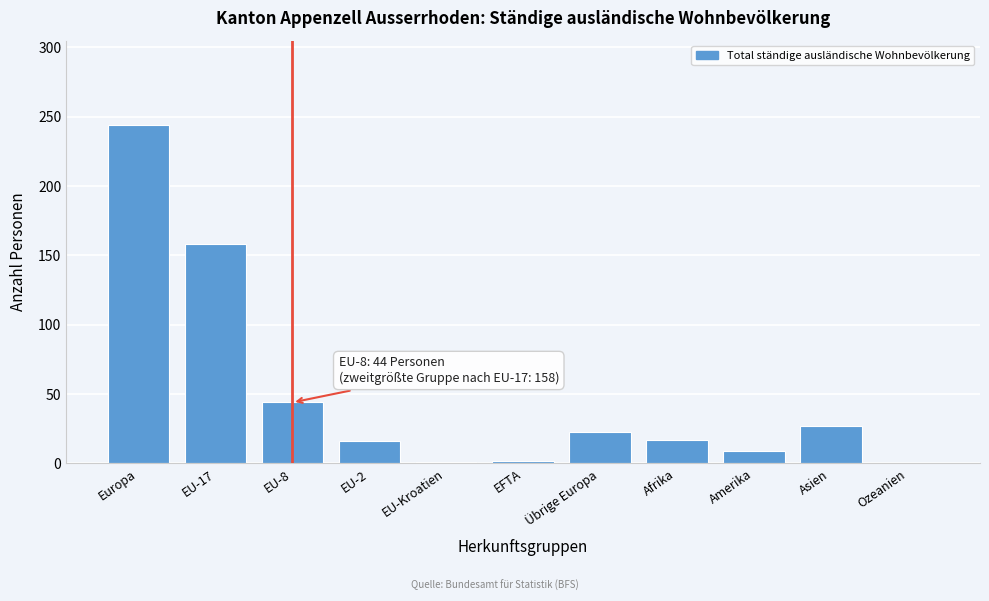

At which label is the value closest to 122?

EU-17